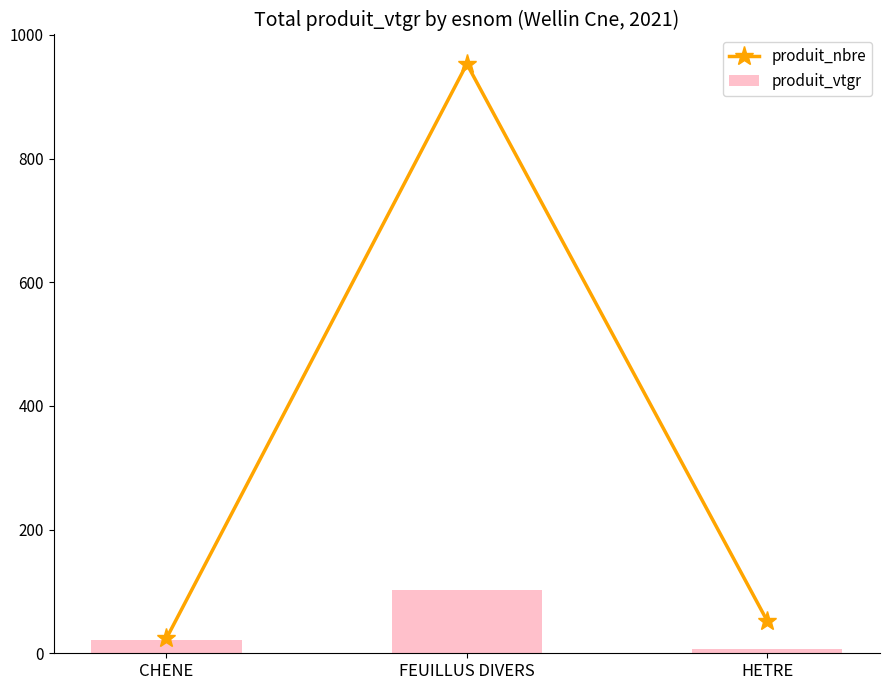

Where is produit_vtgr nearest to the value 55?

CHENE